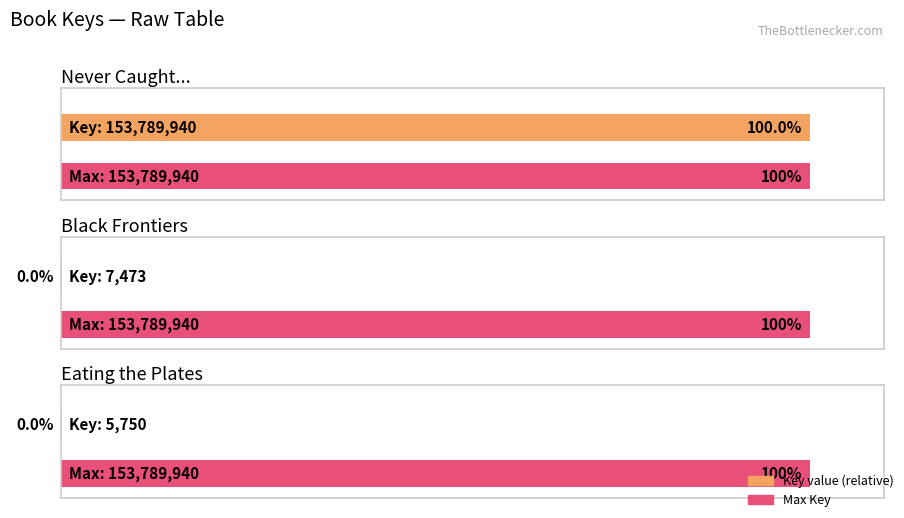

The chart shows a value of 7473 at Black Frontiers. True or false?

True